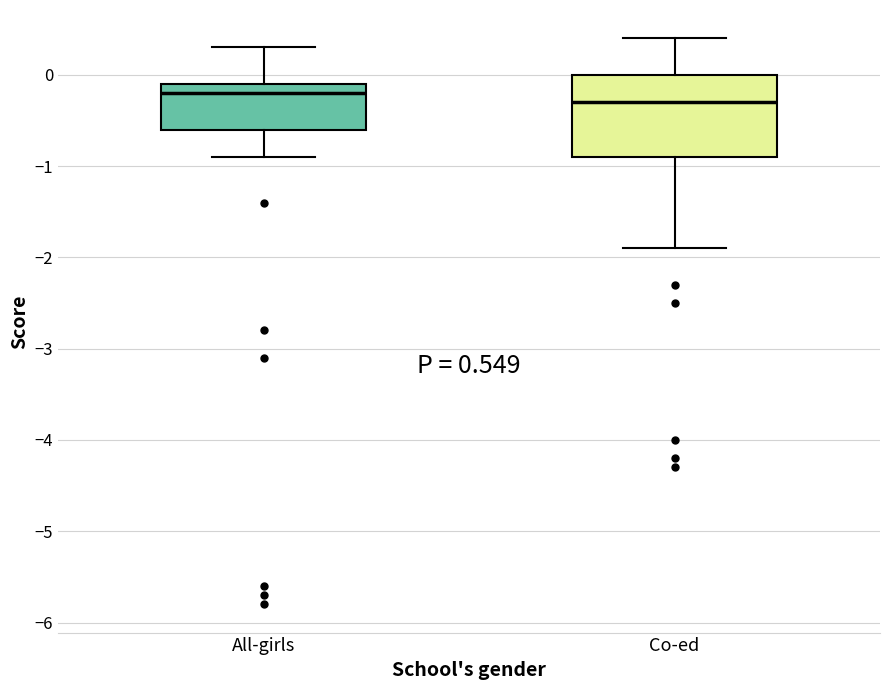

Comparing the boxes themselves (not the whiskers), which one is the tallest?

Co-ed